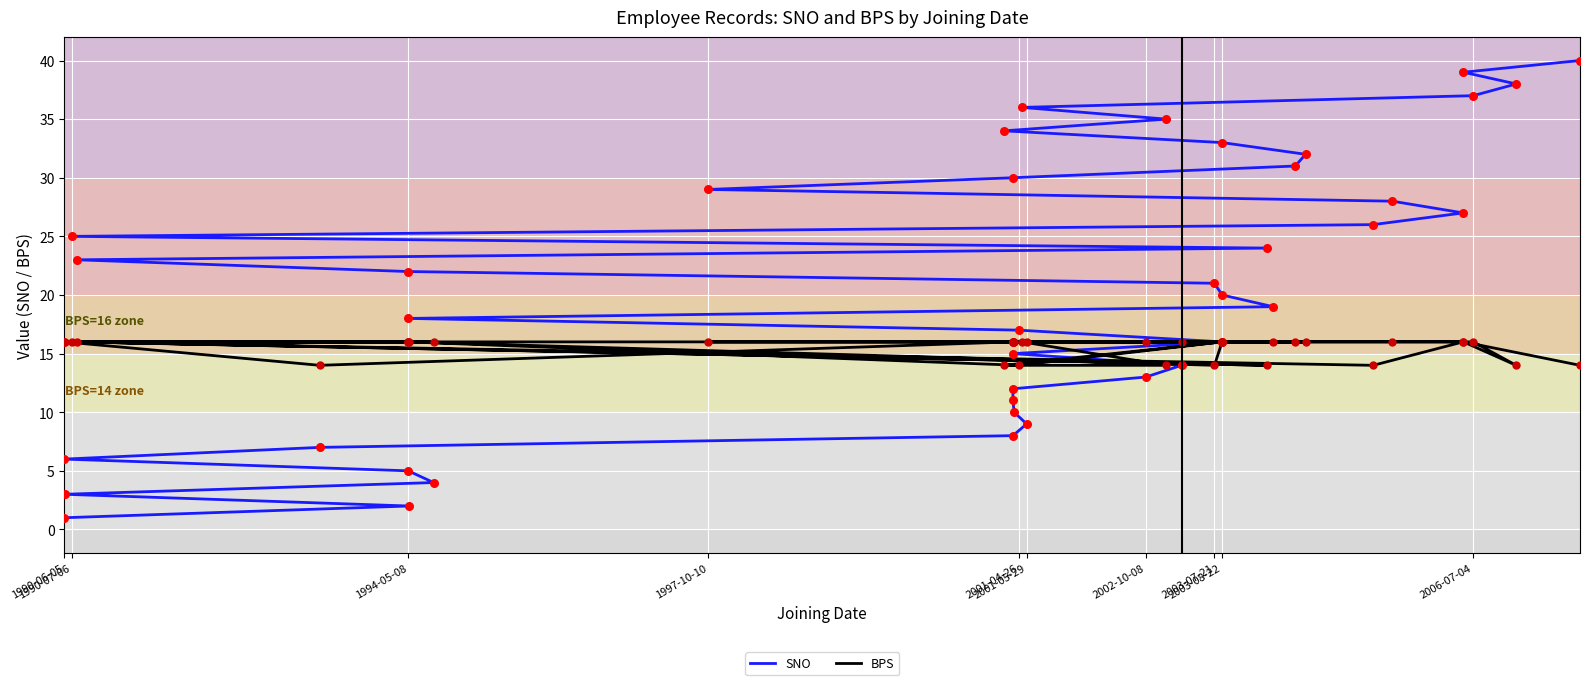

Which series has the largest total across all categories?

SNO